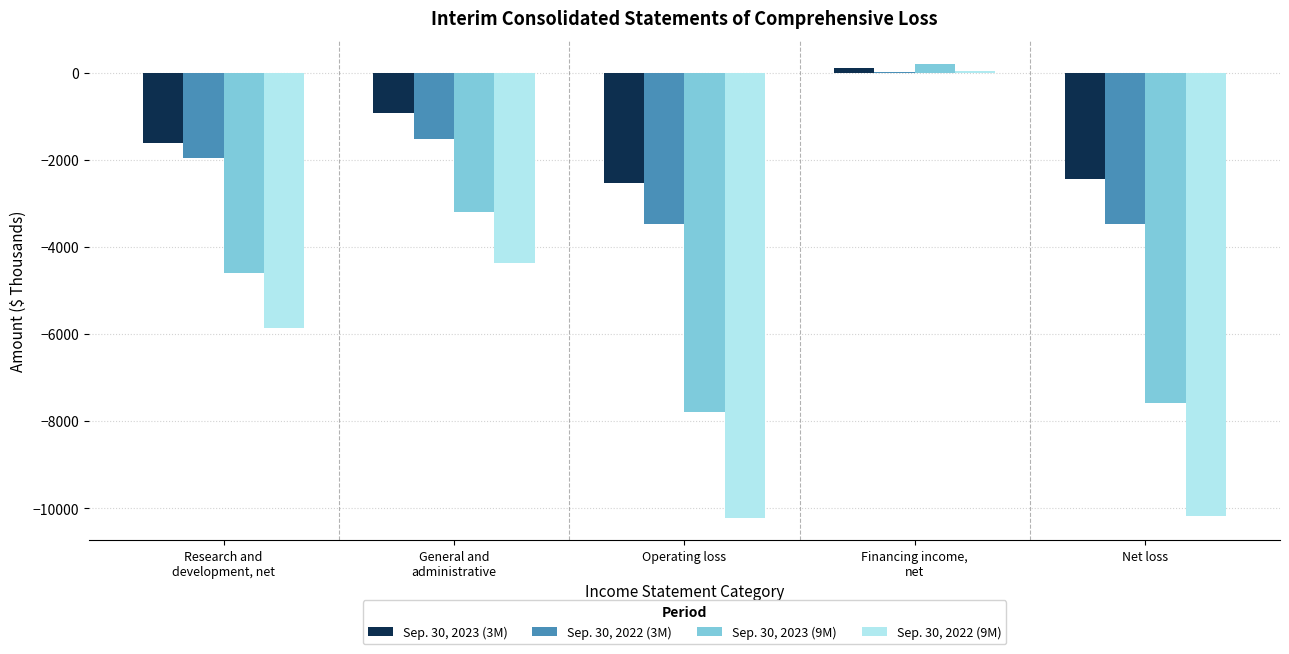

Is the value of Sep. 30, 2022 (9M) at General and
administrative greater than the value of Sep. 30, 2022 (3M) at Net loss?

No